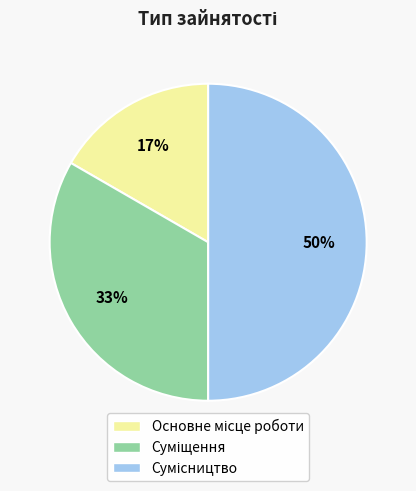

To the nearest percent, what is the average slice percentage?

33%